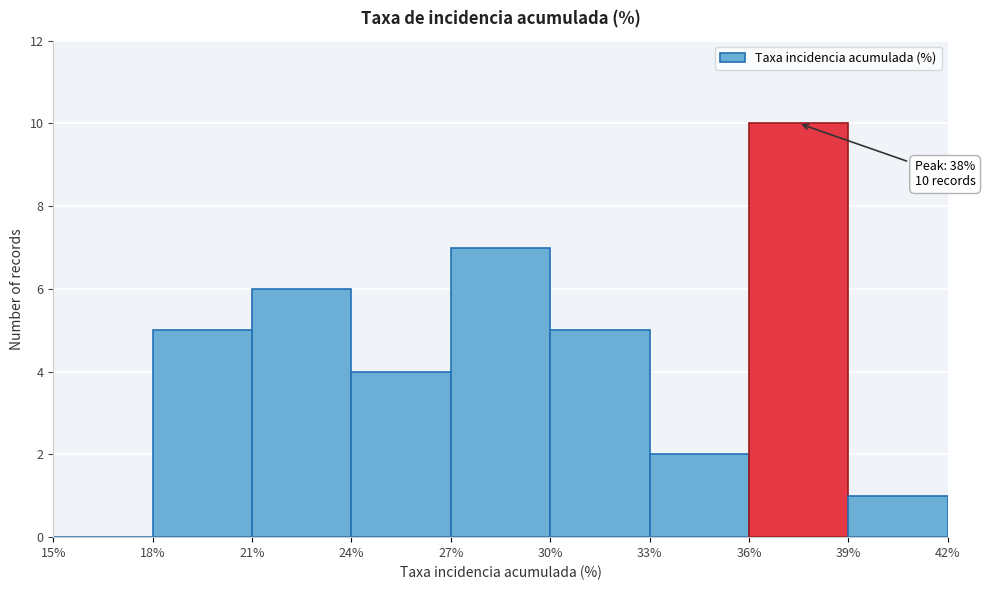

Which range on the x-axis has the tallest bar?

36% to 39%